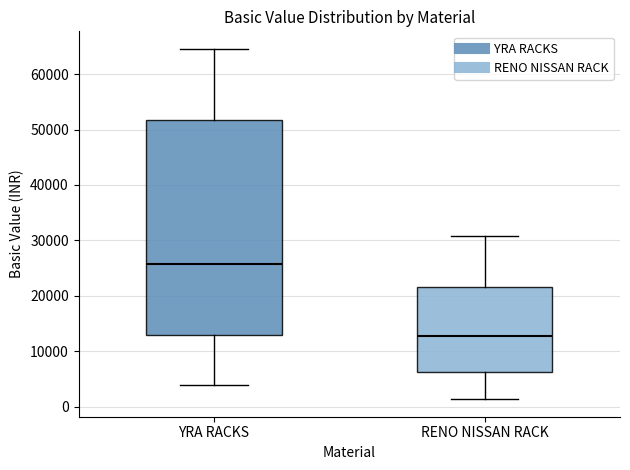

Which box has the highest median line?

YRA RACKS